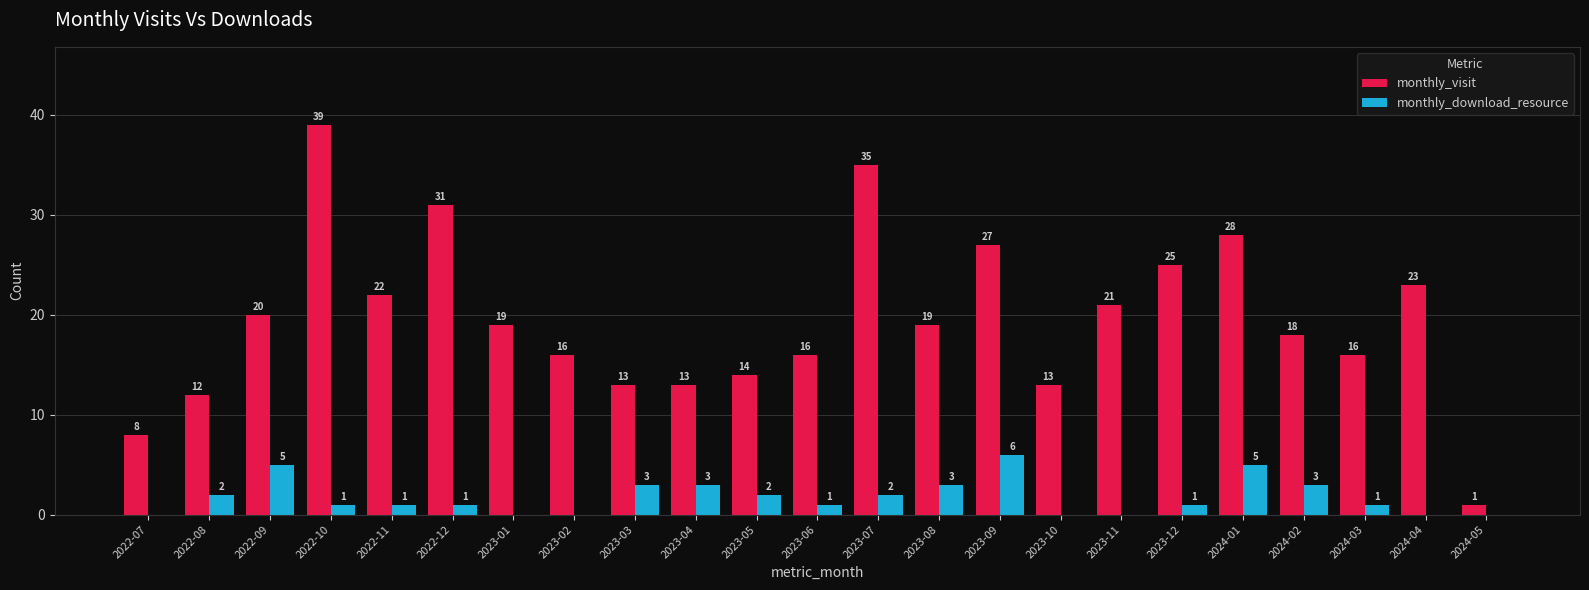

At which category is the sum across all series the highest?

2022-10